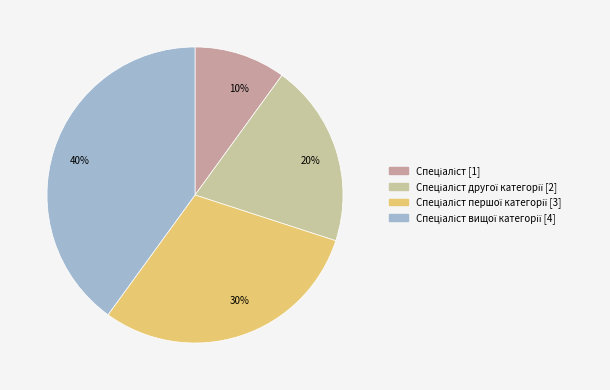

How many slices are in this pie chart?

4